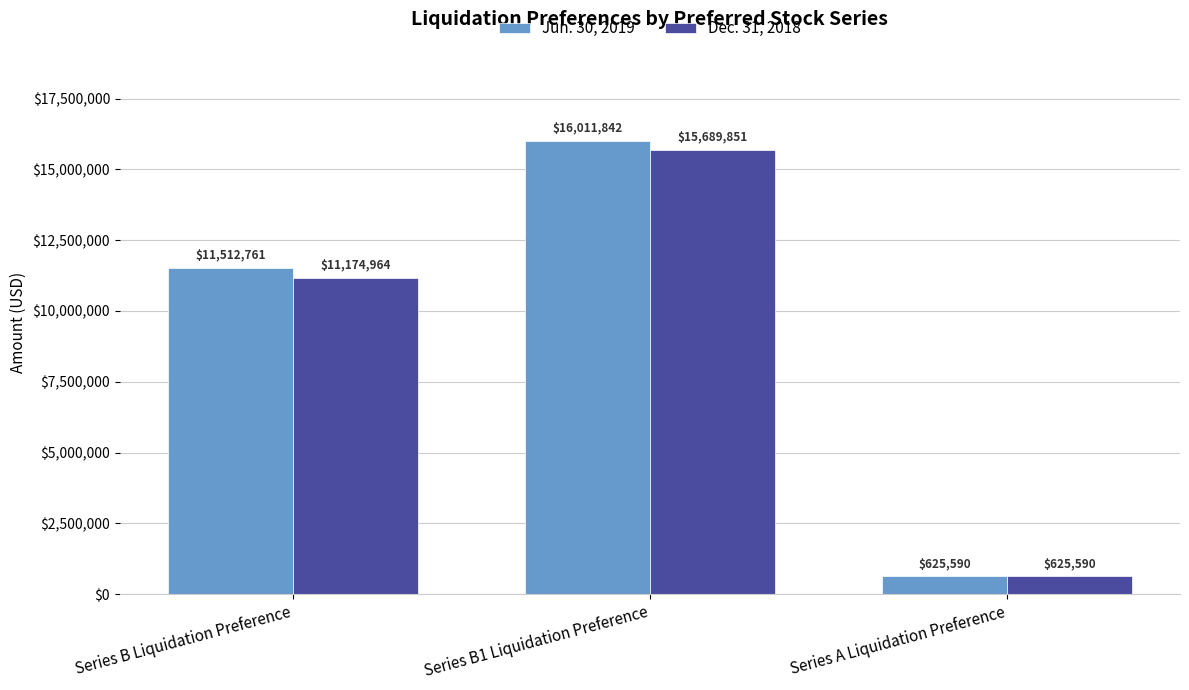

Reading right to left, extract all data points from this chart.

Jun. 30, 2019: Series A Liquidation Preference=625590	Series B1 Liquidation Preference=16011842	Series B Liquidation Preference=11512761
Dec. 31, 2018: Series A Liquidation Preference=625590	Series B1 Liquidation Preference=15689851	Series B Liquidation Preference=11174964